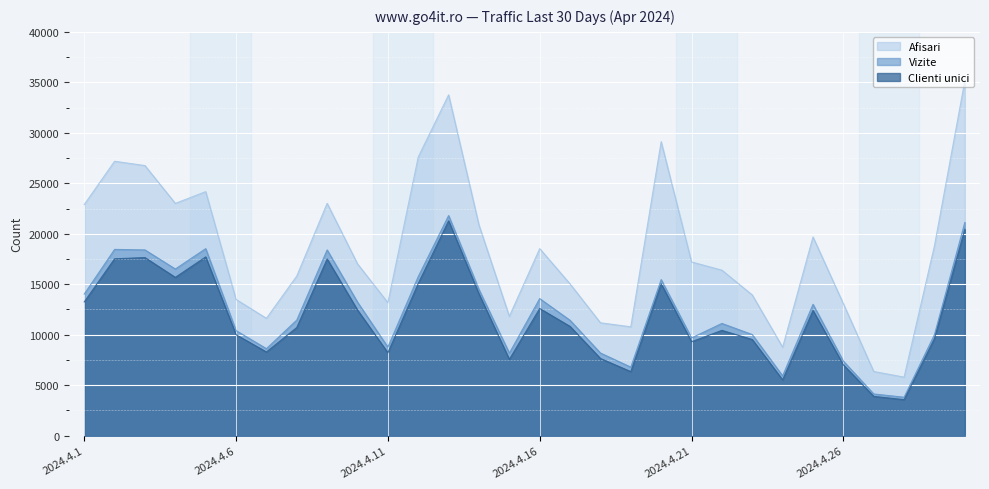

At which label does Afisari first exceed 17208?

2024.4.1